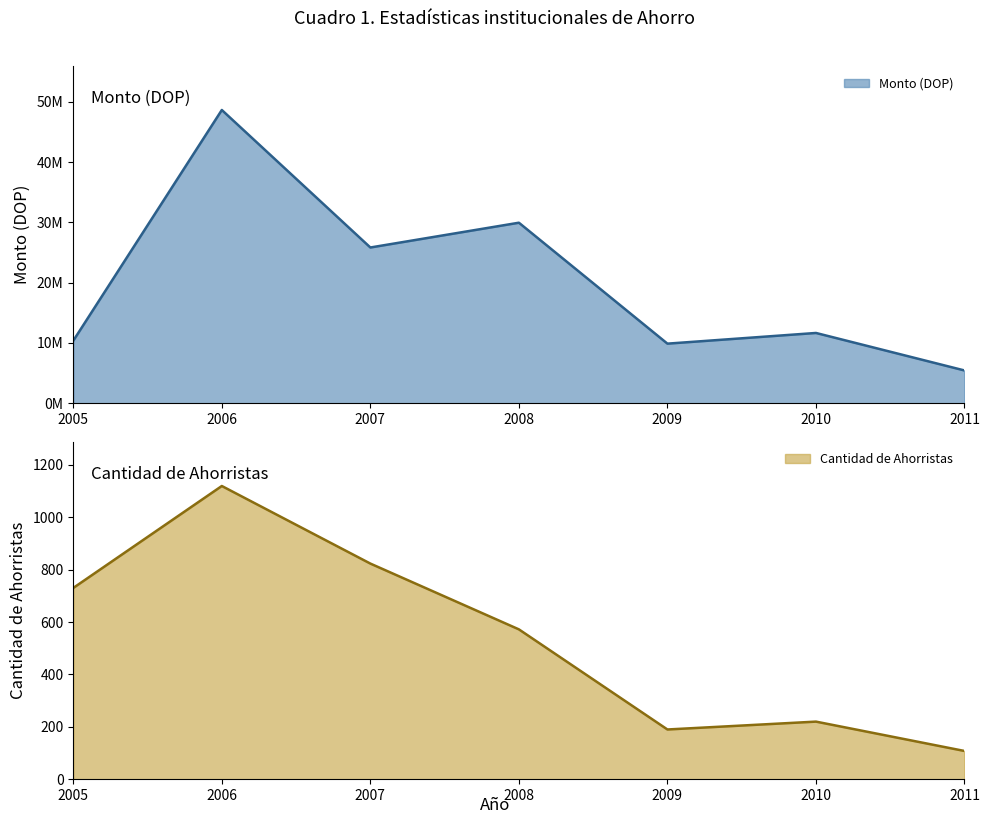

Which series has the largest total across all categories?

Monto (DOP) line